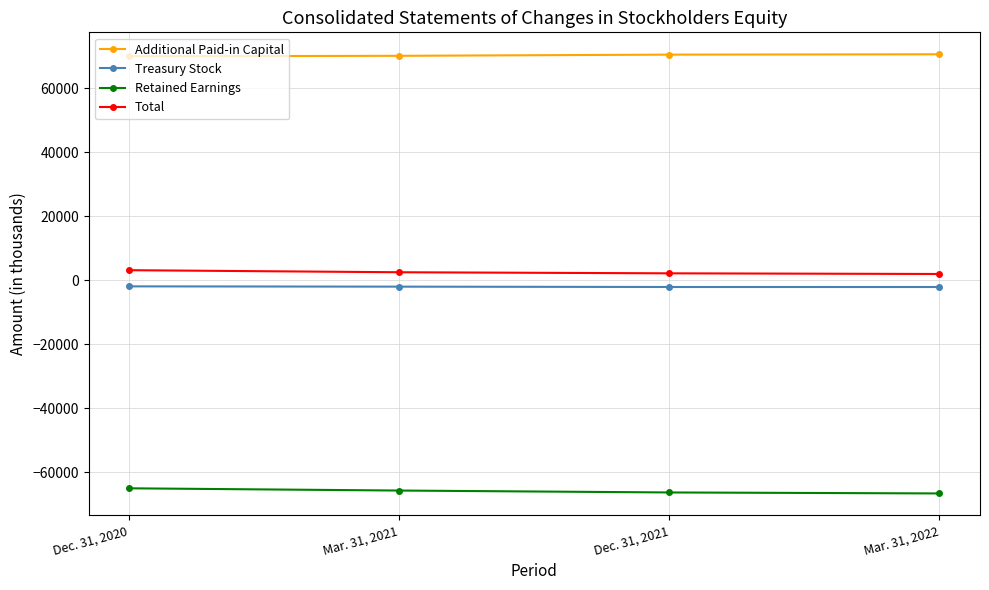

How many lines are shown in the chart?

4